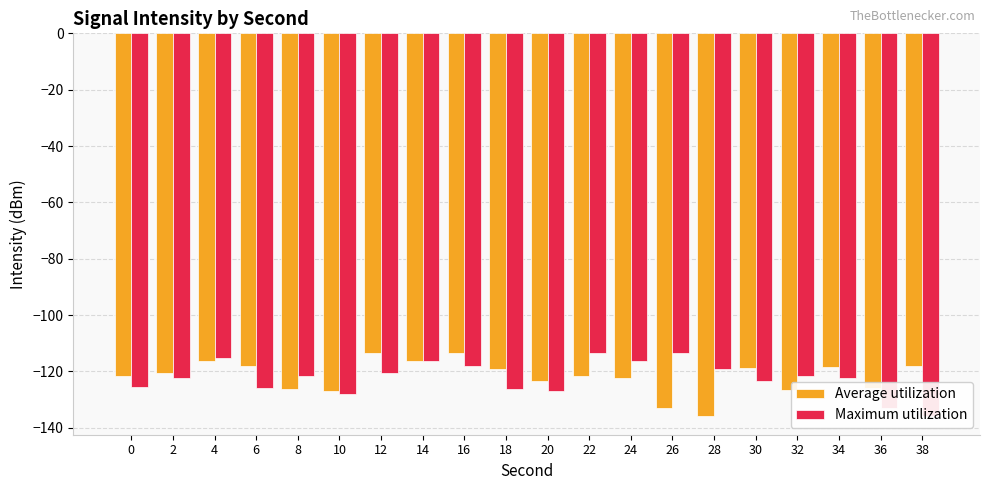

What are all the series names shown in the legend?

Average utilization, Maximum utilization